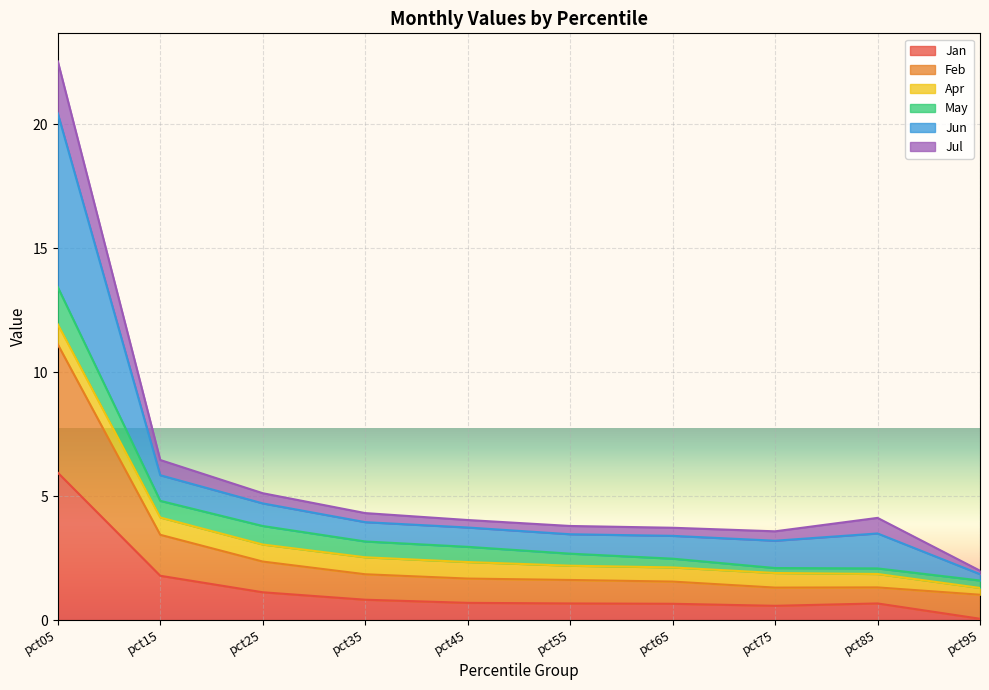

What is the total value across all series at pct05?

22.5